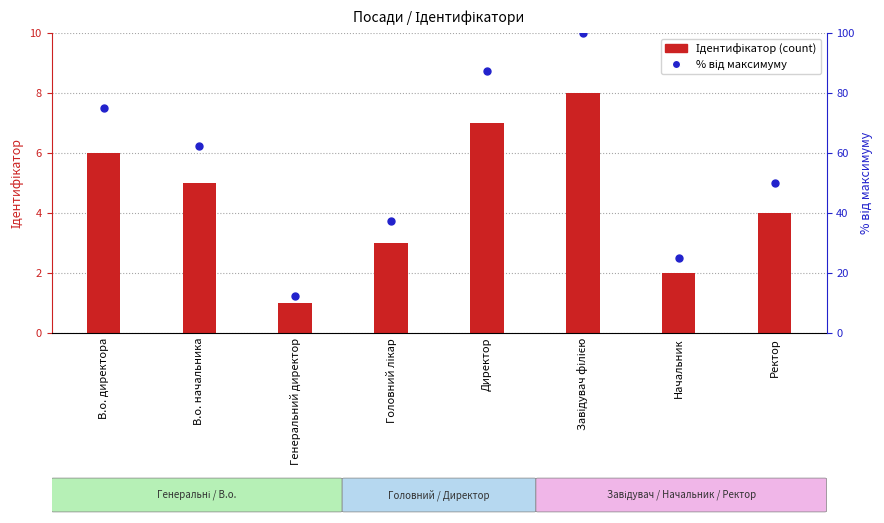

At how many categories does at least one series exceed 49?

5